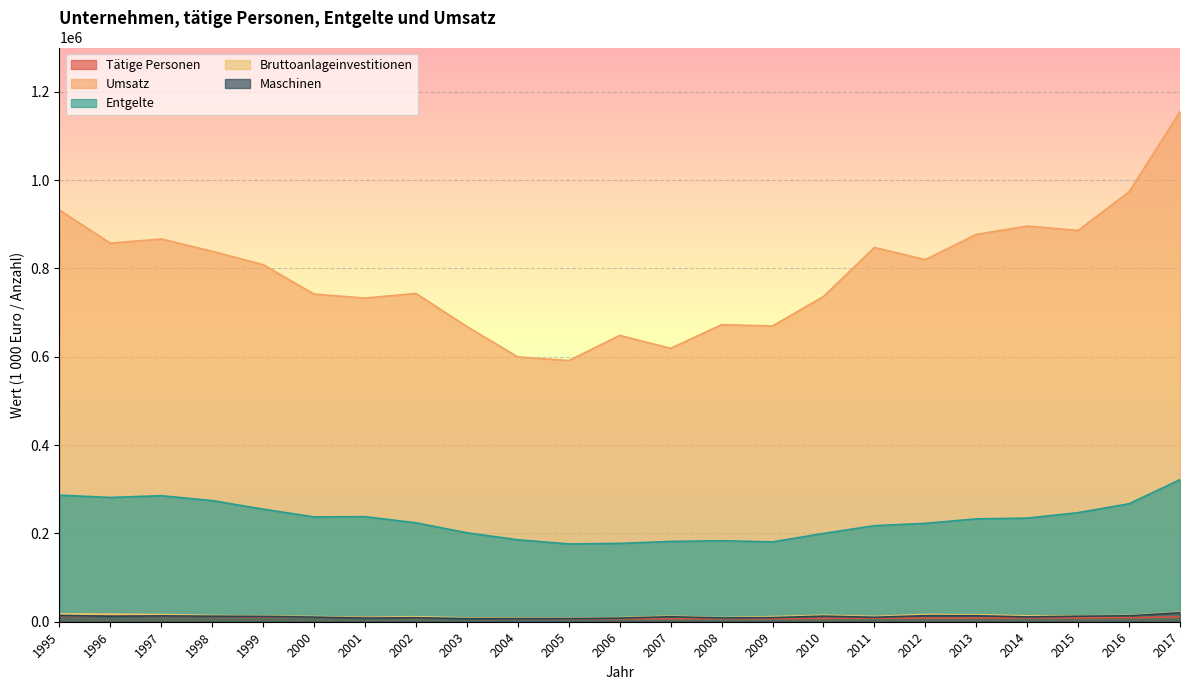

The Maschinen series shows 10098 at 2011. True or false?

True